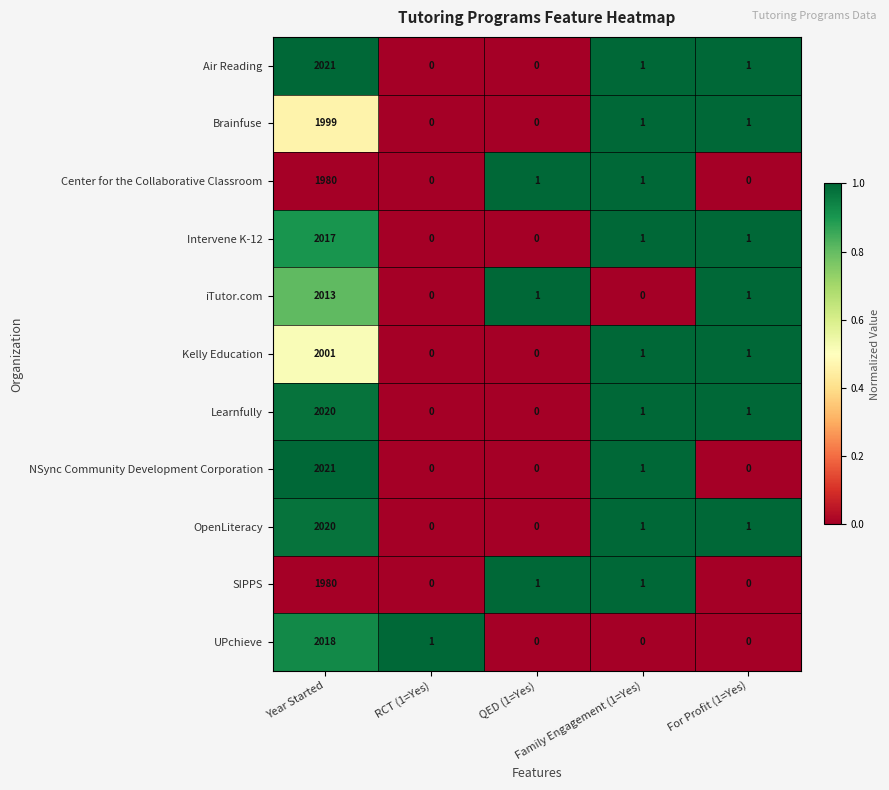

What is the total value across all series at RCT (1=Yes)?

1